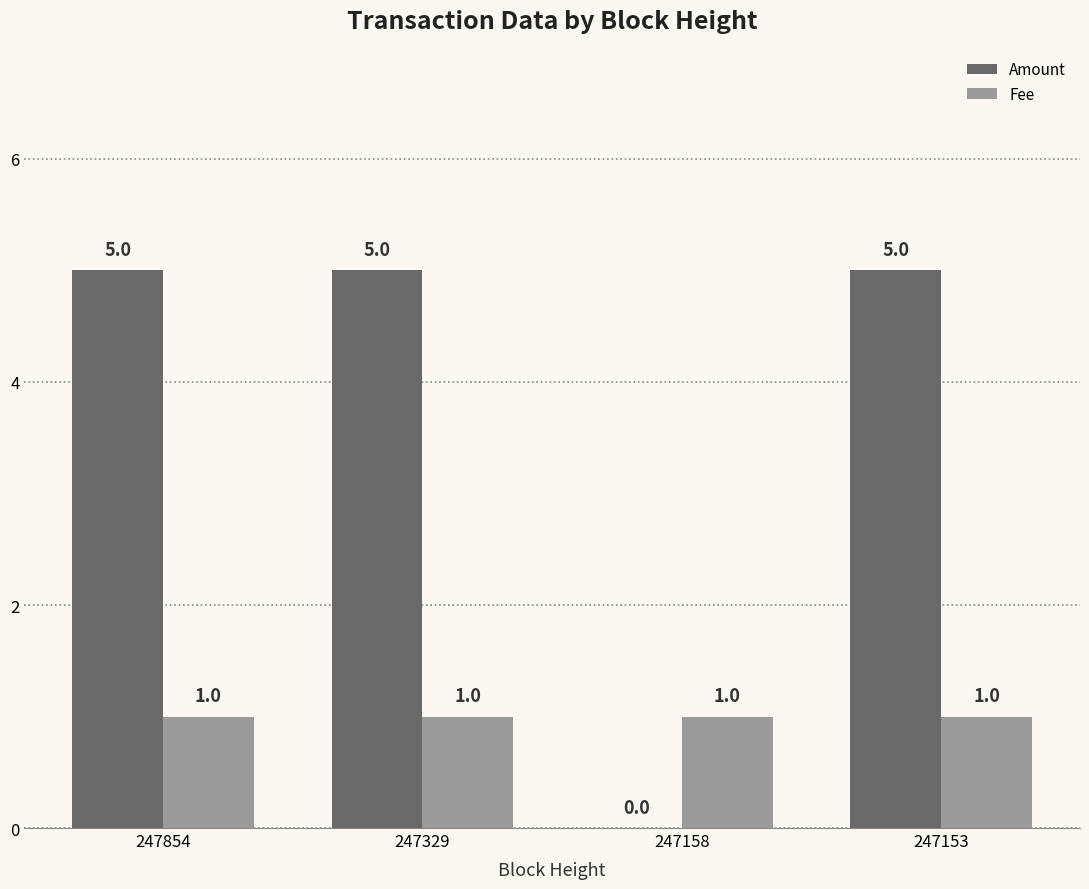

Read the Amount value at 247854.

5